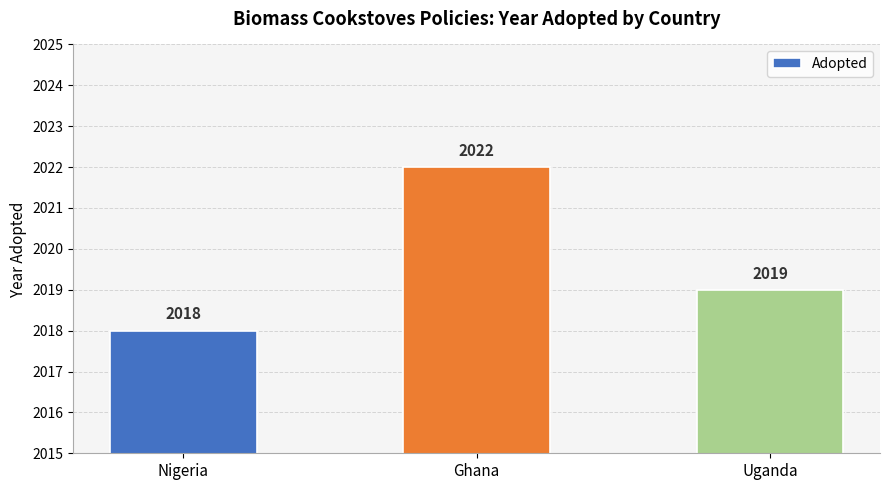

List the labels in order of value, largest first.

Ghana, Uganda, Nigeria